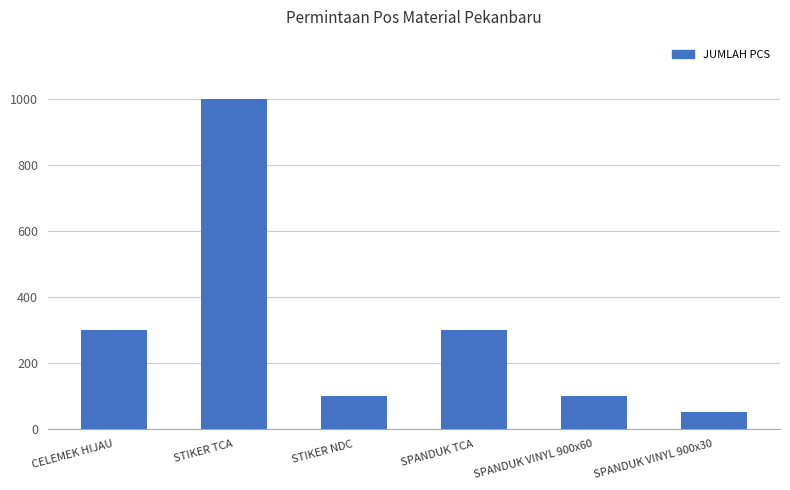

Between STIKER NDC and SPANDUK VINYL 900x30, which is larger?

STIKER NDC